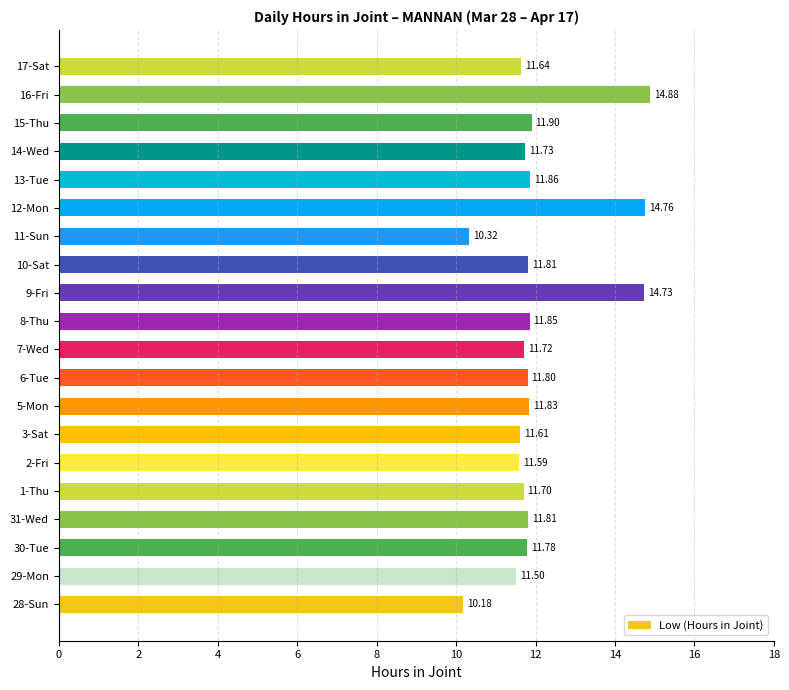

What is the maximum value shown in the chart?

14.9